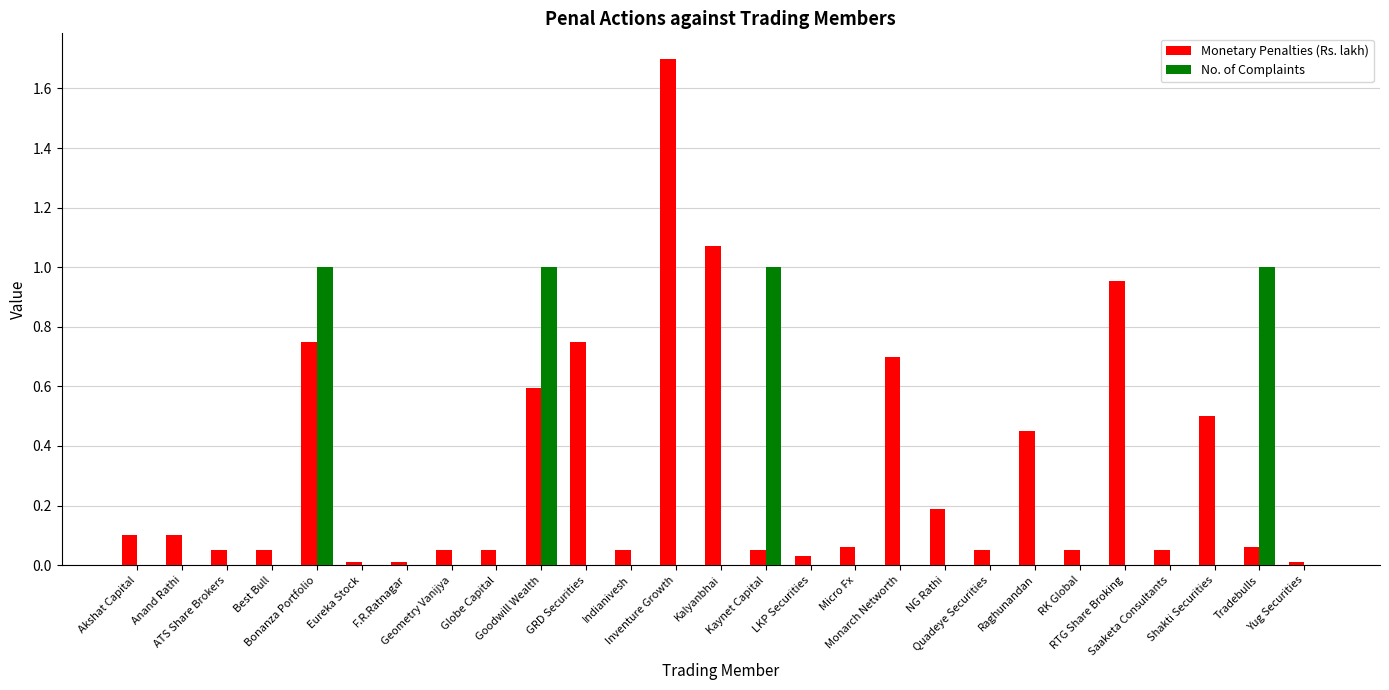

Are the bars grouped side by side (vs. stacked)?

Yes